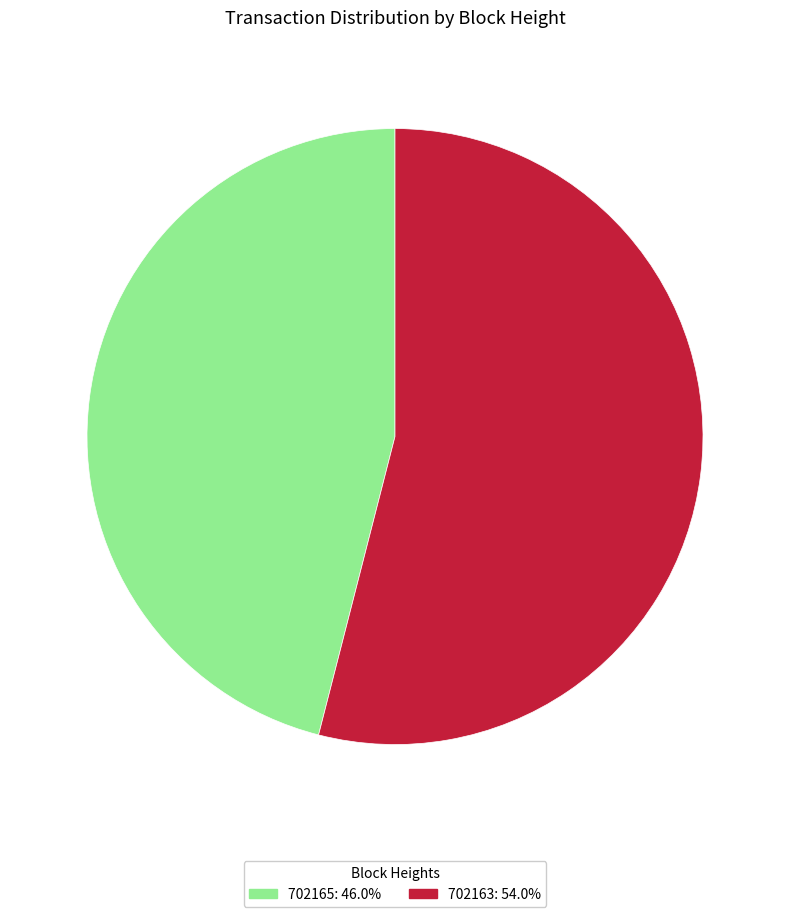

Does 702165 represent more than half of the total?

No